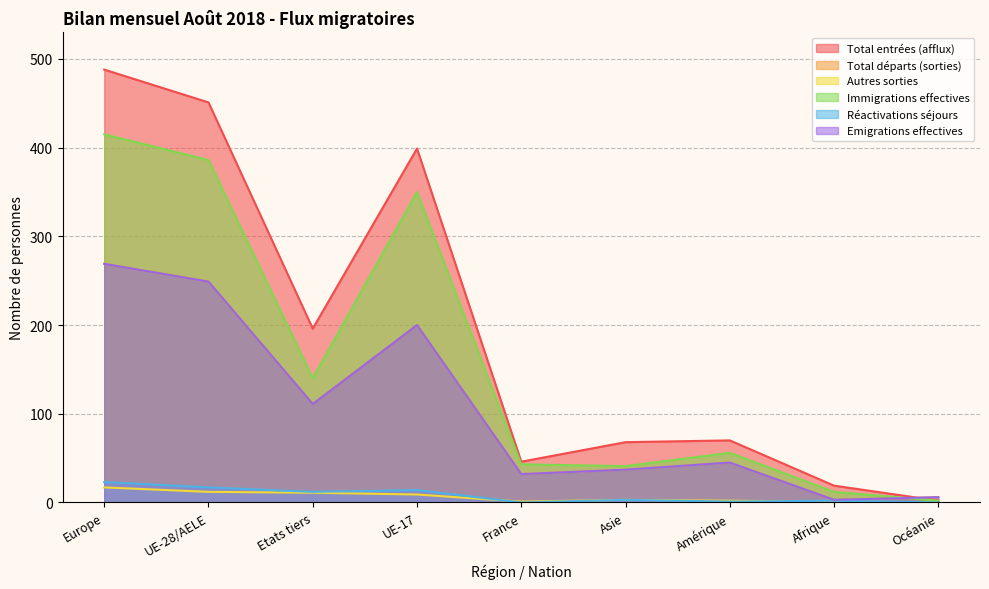

Where is the first local minimum for Total entrées (afflux)?

Etats tiers